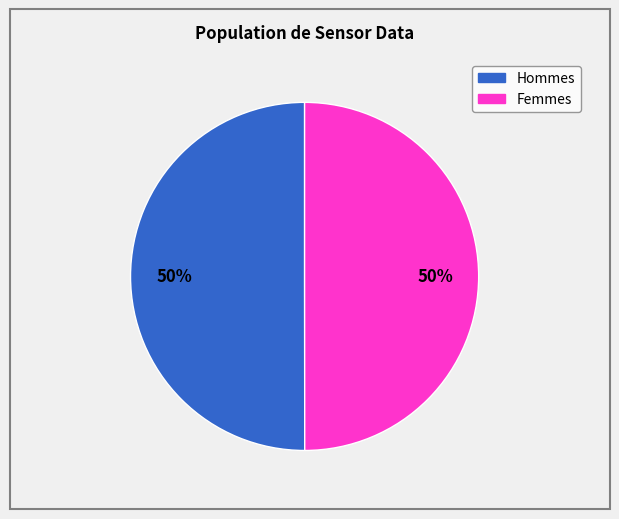

To the nearest percent, what is the average slice percentage?

50%